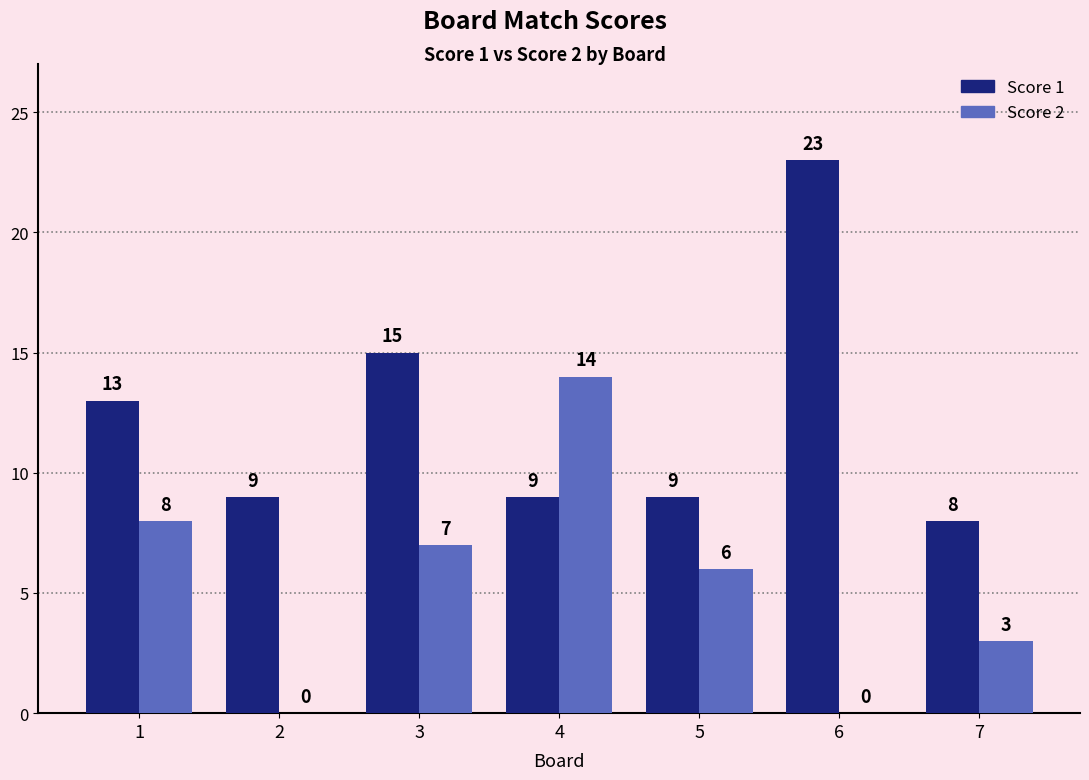

What is the highest value of the Score 1 series?

23